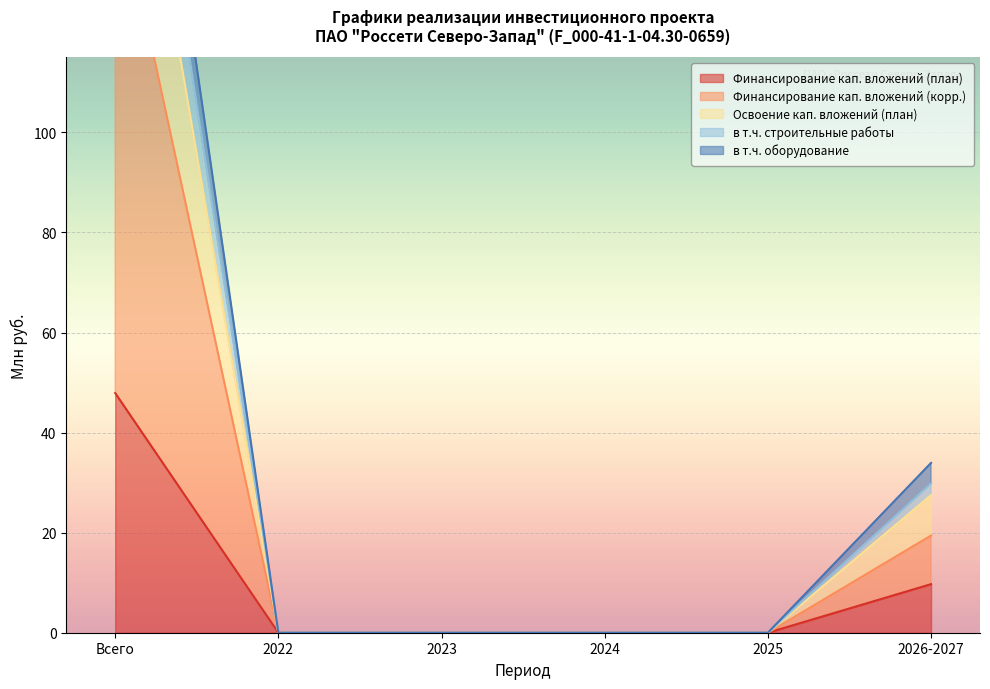

The value of в т.ч. строительные работы at 2023 is 0.0. True or false?

True